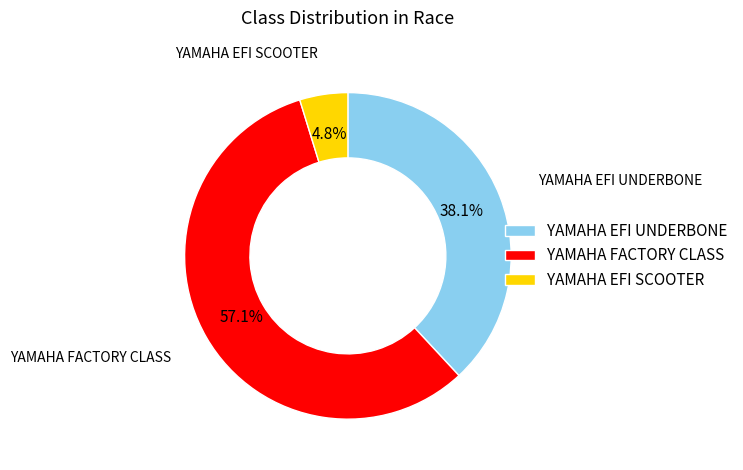

Between YAMAHA EFI UNDERBONE and YAMAHA FACTORY CLASS, which is larger?

YAMAHA FACTORY CLASS